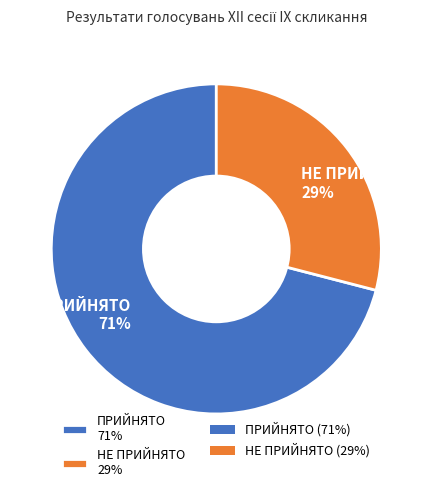

Do НЕ ПРИЙНЯТО and ПРИЙНЯТО together represent more than half of the pie?

Yes